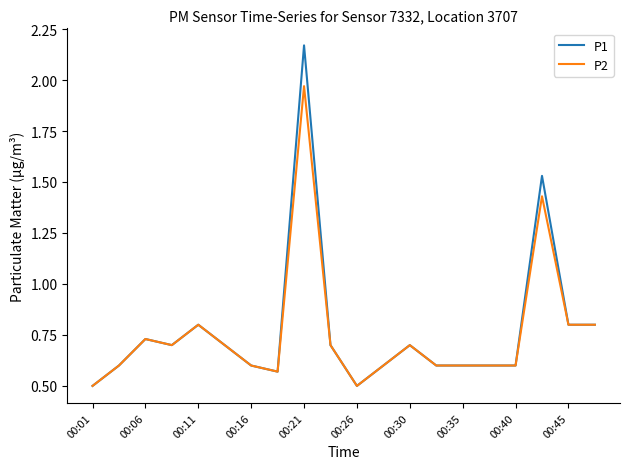

Rank the series by their maximum value, from lowest to highest.

P2, P1